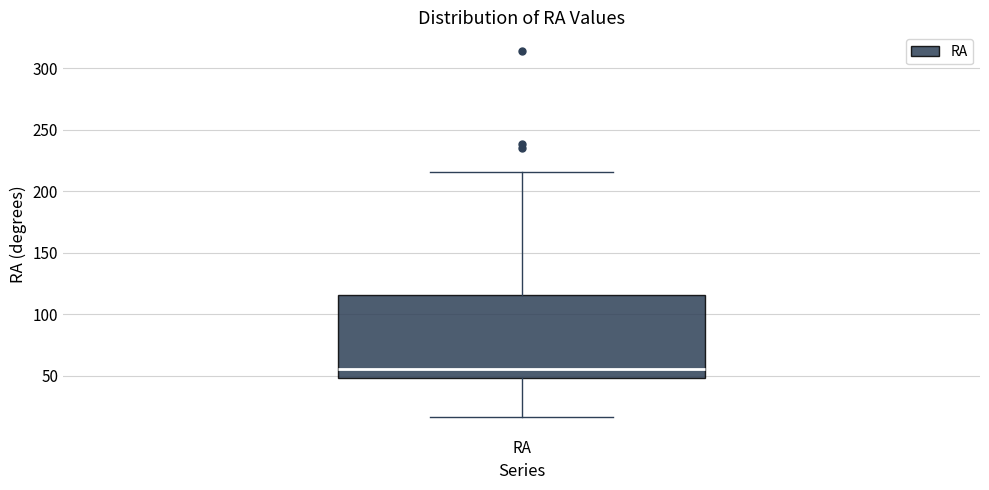

Transcribe this box plot: give where the median line is, the range the box spans, and where the two whiskers end, as read against the y-axis. The values are not printed on the chart, so give them approximately, as read against the axis.

median 55, box 50 to 115, whiskers 15 to 215